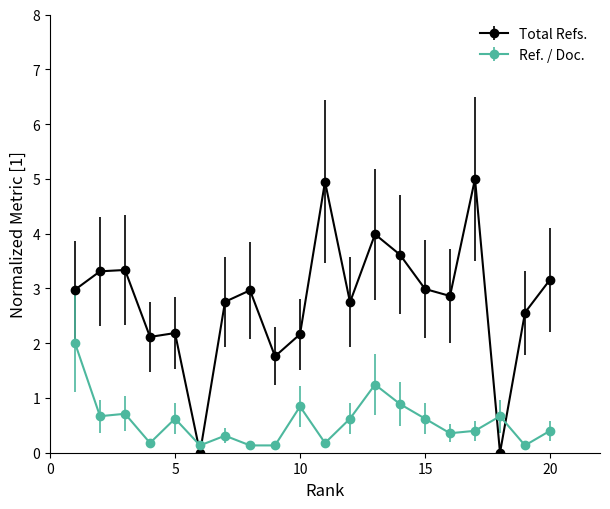

What is the value of the Ref. / Doc. point at the 19th from the left?

0.1